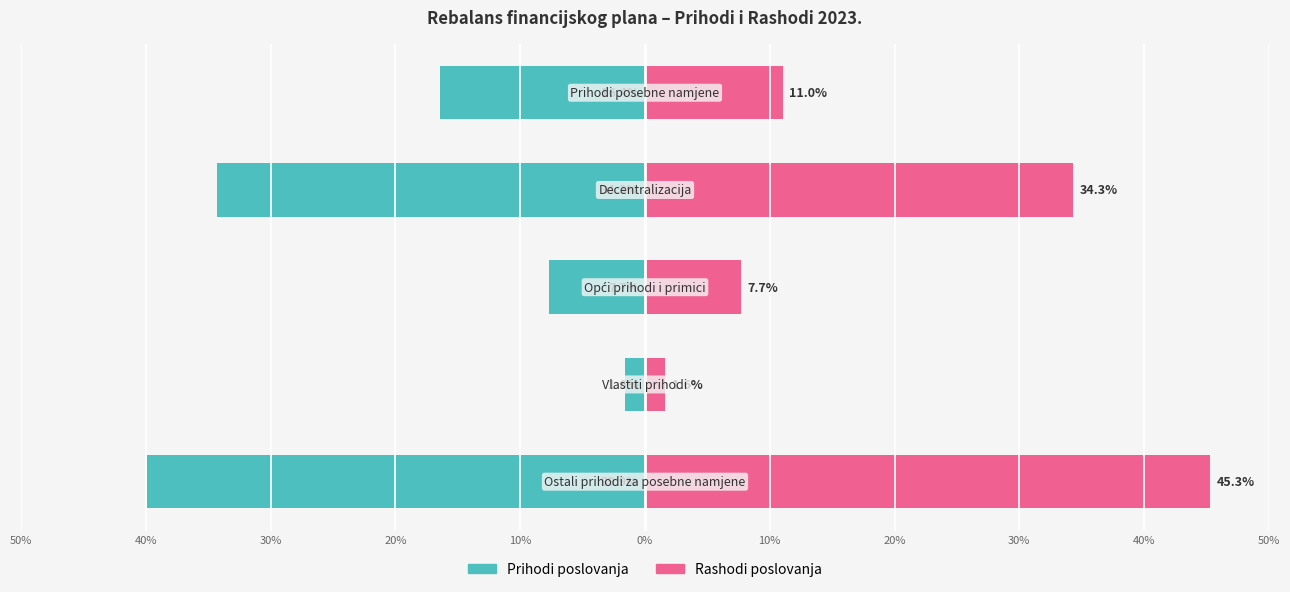

What is the value of the Prihodi poslovanja bar at the 3rd from the left?

-7.7